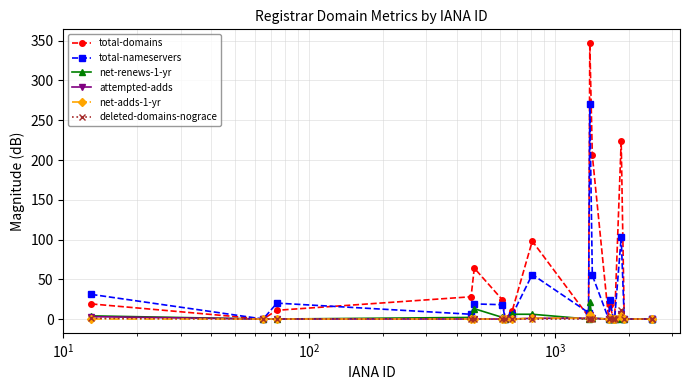

In deleted-domains-nograce, how many points are higher than both neighbors (excluding endpoints)?

2